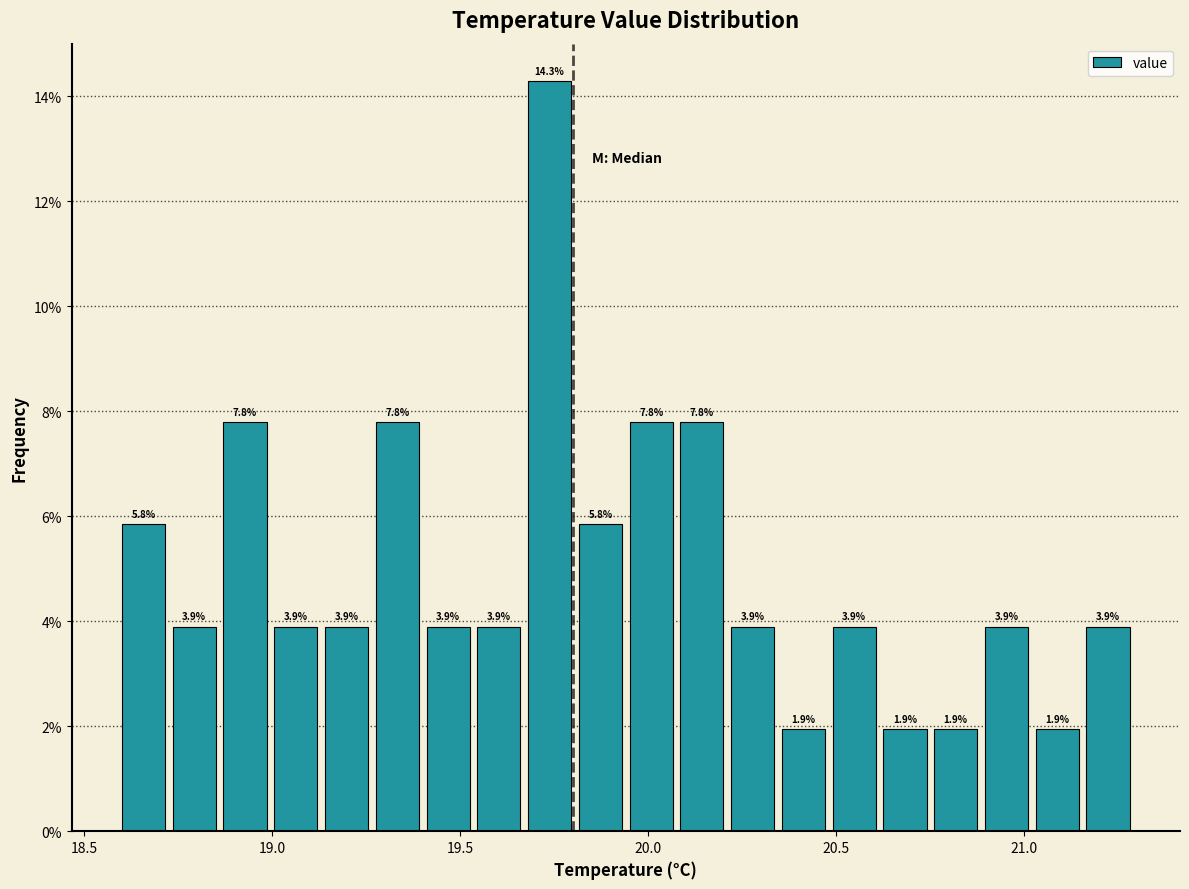

Read against the x-axis, roughly where is the centre of the tallest bar?

19.75